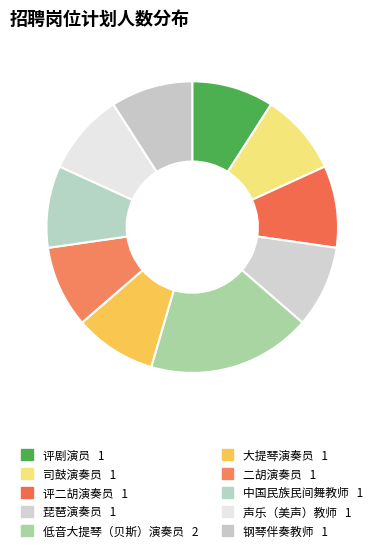

Which slice is the largest?

低音大提琴（贝斯）演奏员